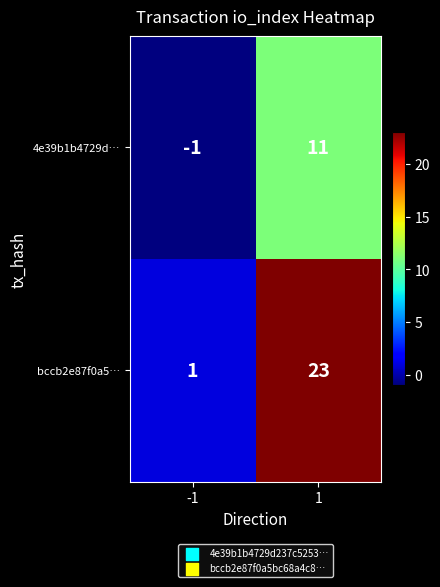

At -1, list the series in order from largest to smallest.

bccb2e87f0a5…, 4e39b1b4729d…